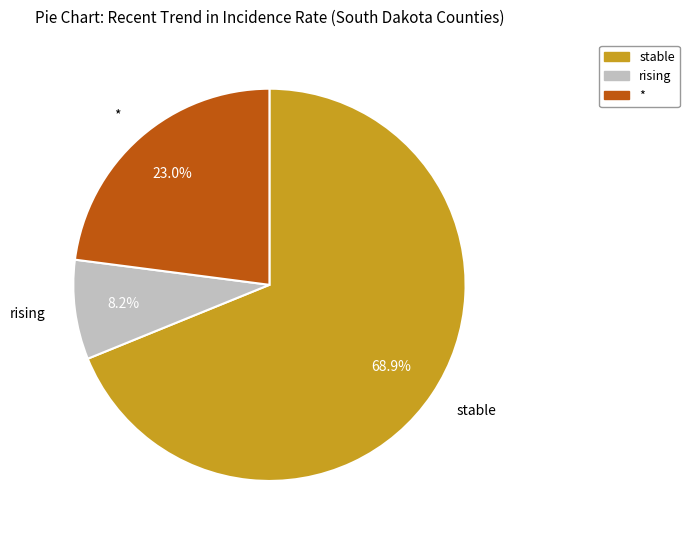

Which has a higher value, * or stable?

stable